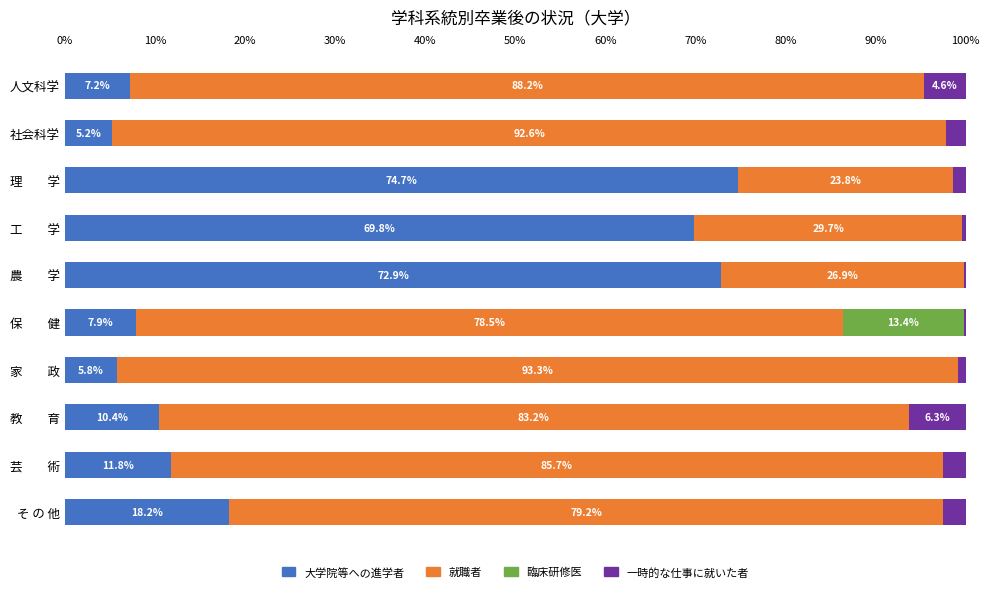

The 大学院等への進学者 series shows 5.2 at 社会科学. True or false?

True